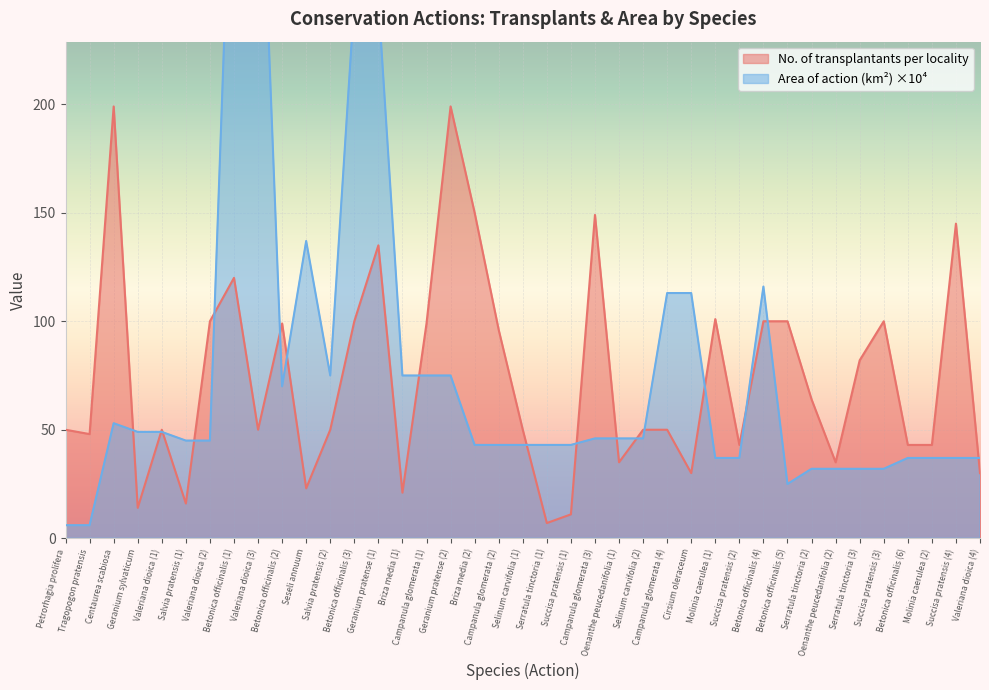

What is the difference between the maximum and minimum values in the No. of transplantants per locality series?

192